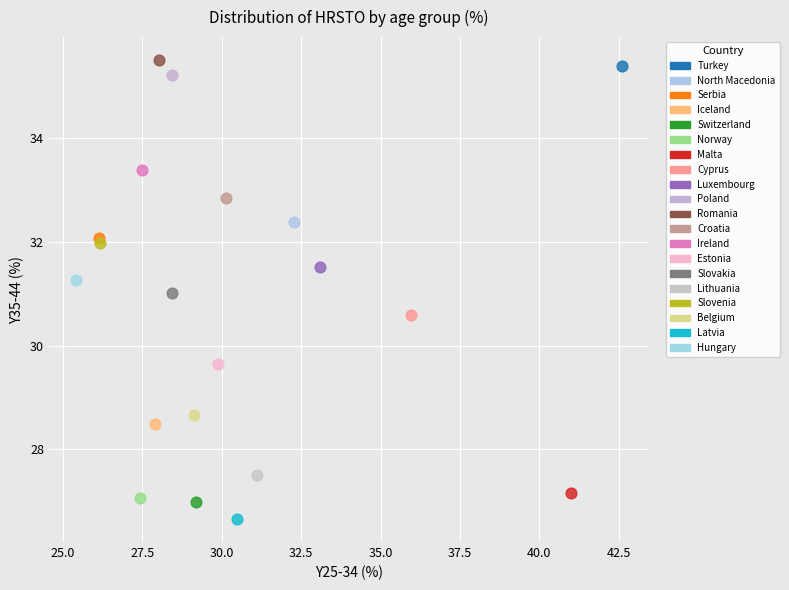

What are all the series names shown in the legend?

Turkey, North Macedonia, Serbia, Iceland, Switzerland, Norway, Malta, Cyprus, Luxembourg, Poland, Romania, Croatia, Ireland, Estonia, Slovakia, Lithuania, Slovenia, Belgium, Latvia, Hungary